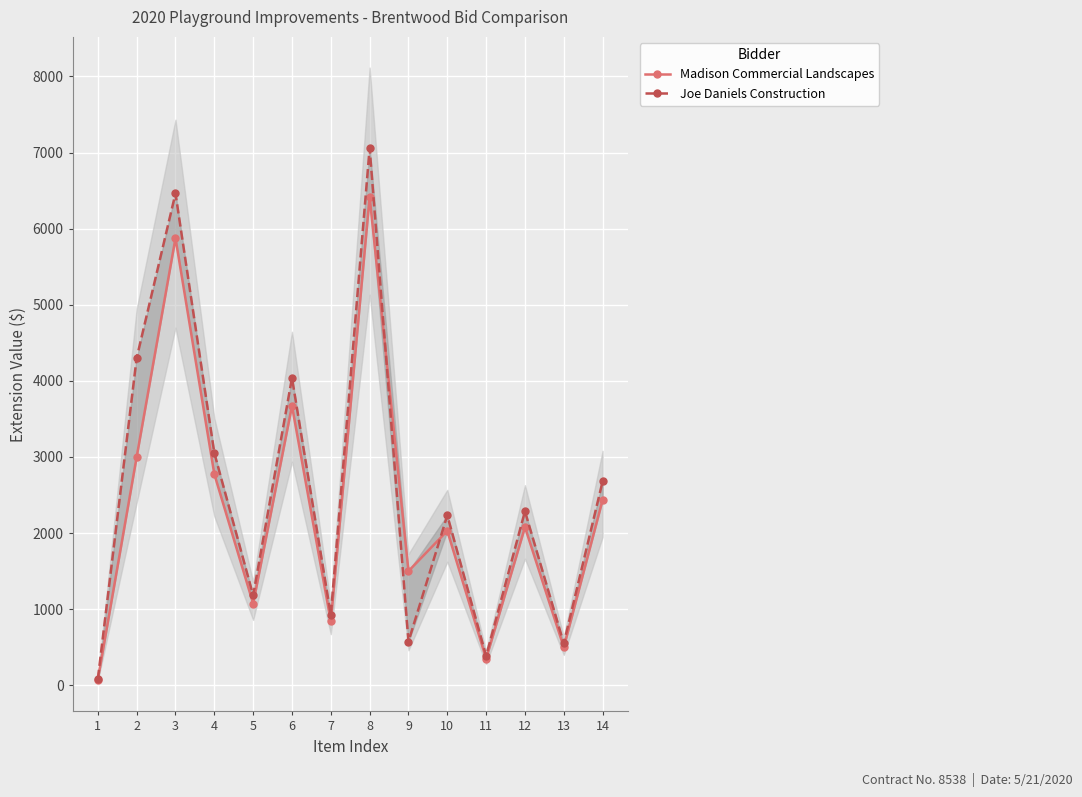

Rank the categories by Joe Daniels Construction value from lowest to highest.

1, 11, 13, 9, 7, 5, 10, 12, 14, 4, 6, 2, 3, 8